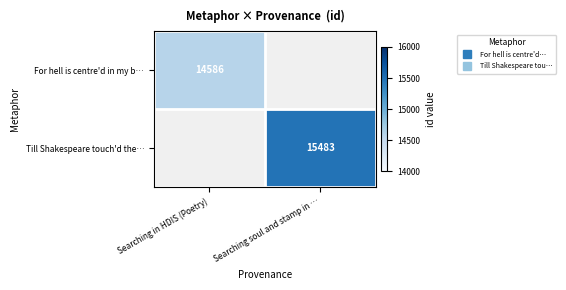

True or false: Till Shakespeare touch'd the… has a value of 22264.3 at Searching soul and stamp in ….

False